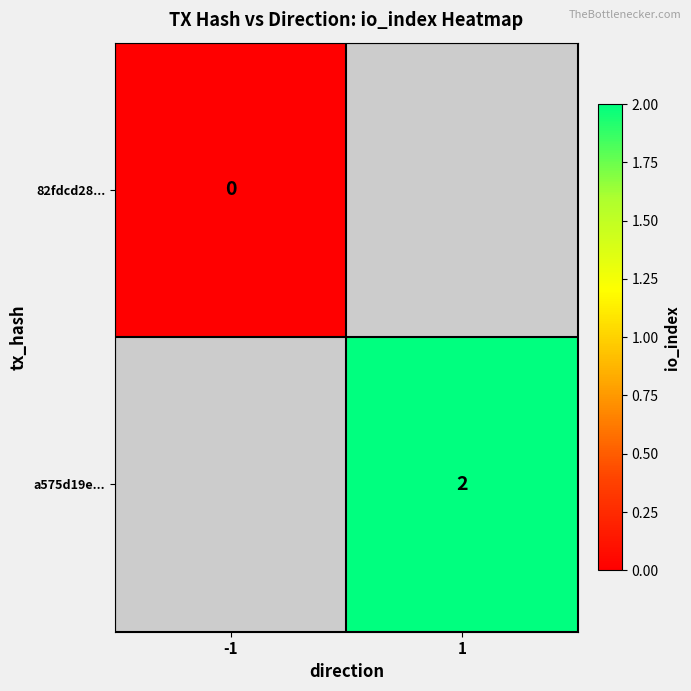

The a575d19e... series shows 1 at 1. True or false?

False